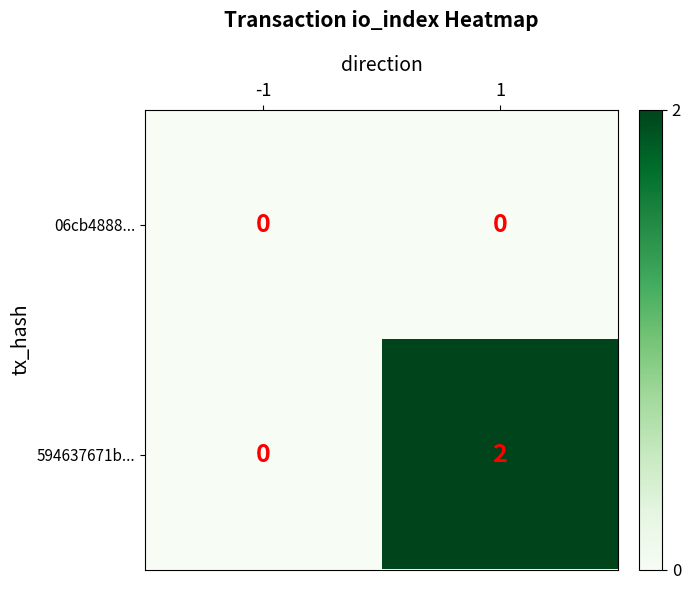

List the series in order of their overall mean, lowest first.

06cb4888..., 594637671b...